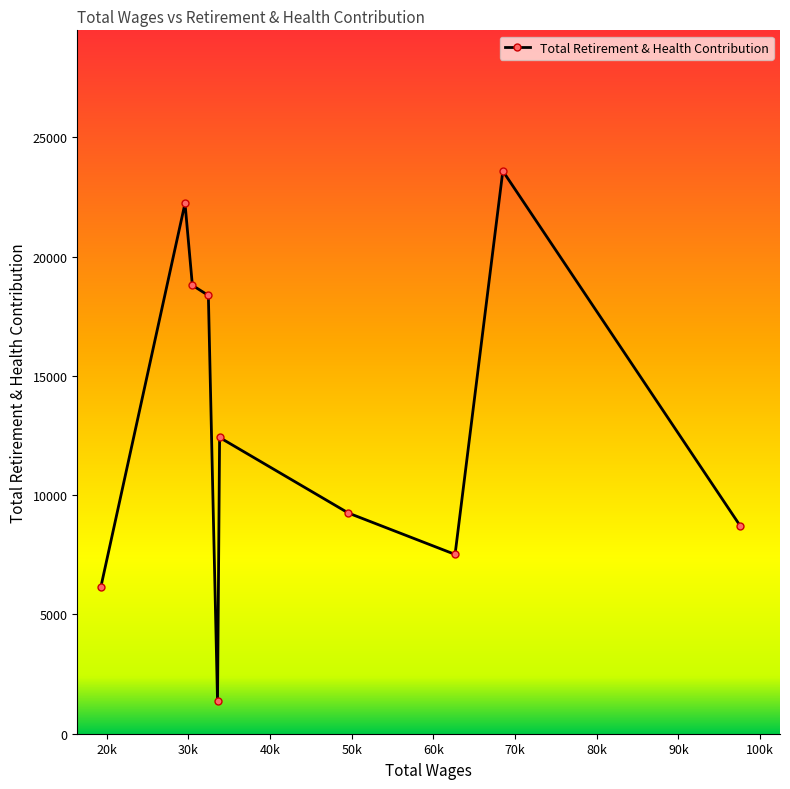

What is the minimum value shown in the chart?

1351